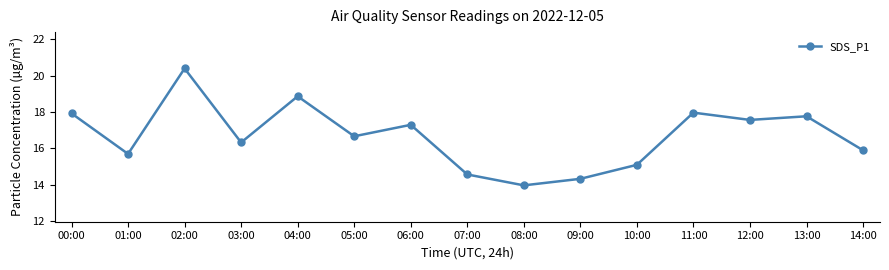

What is the smallest value displayed?

14.0